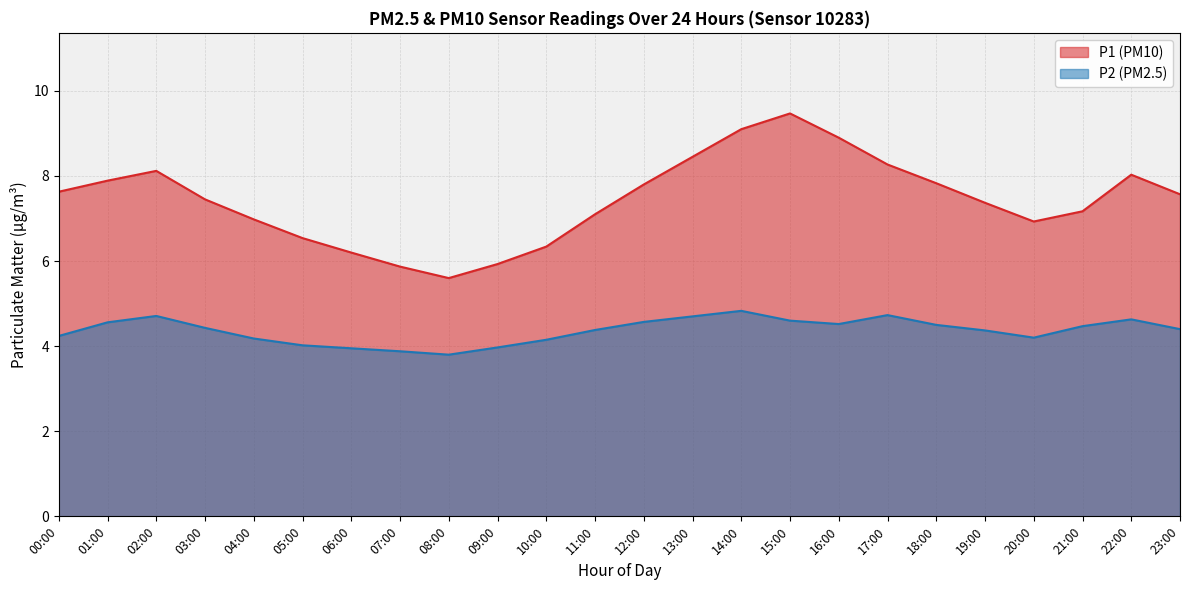

Which series has the largest range (max minus min)?

P1 (PM10)